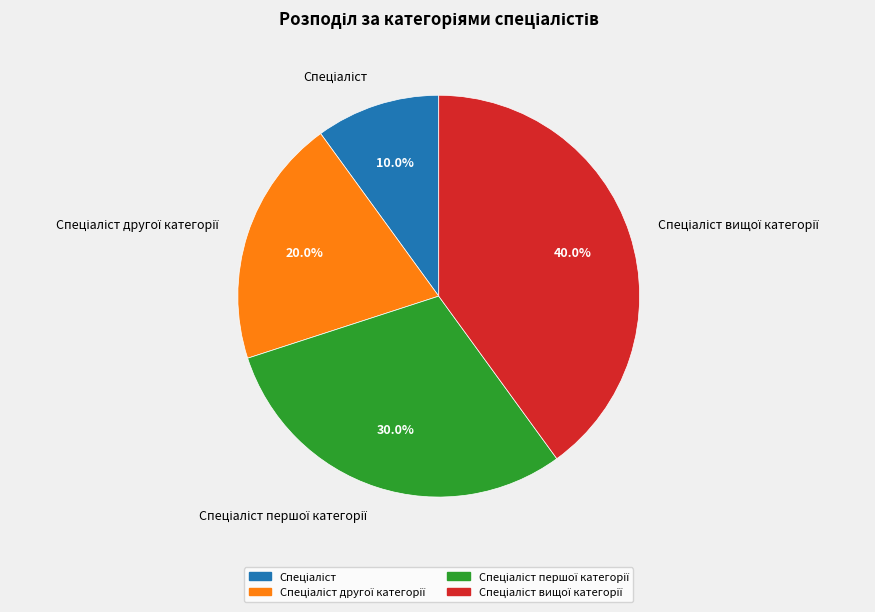

Is there a majority slice in this chart?

No